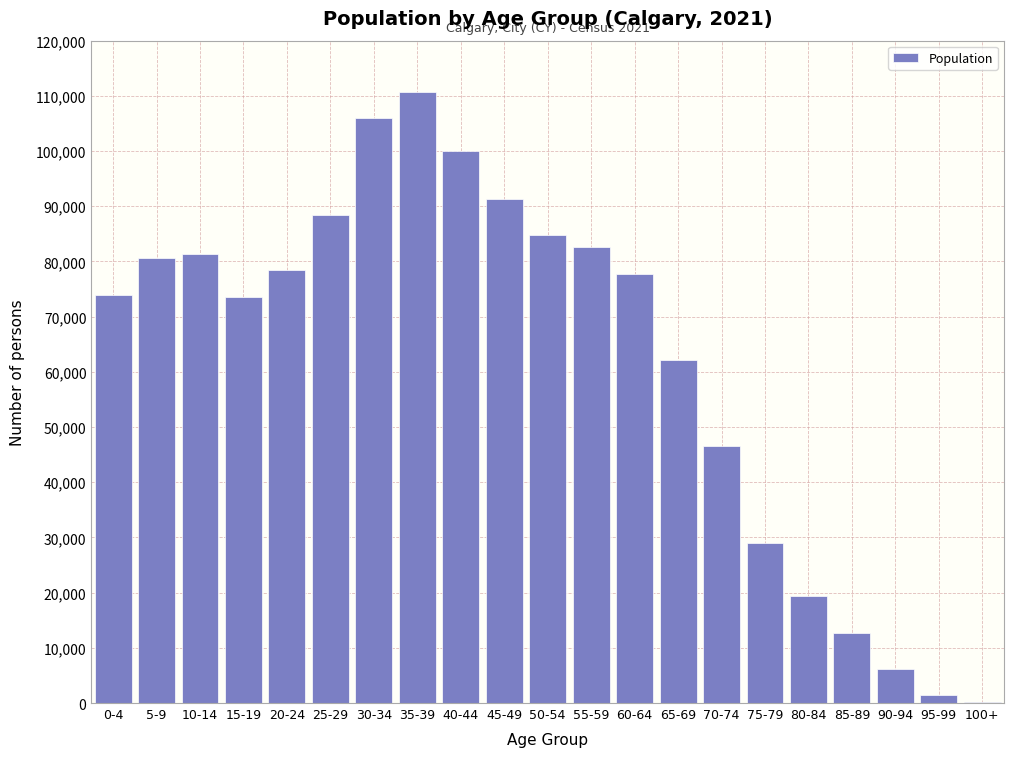

What is the change in value from 10-14 to 85-89?

-68805